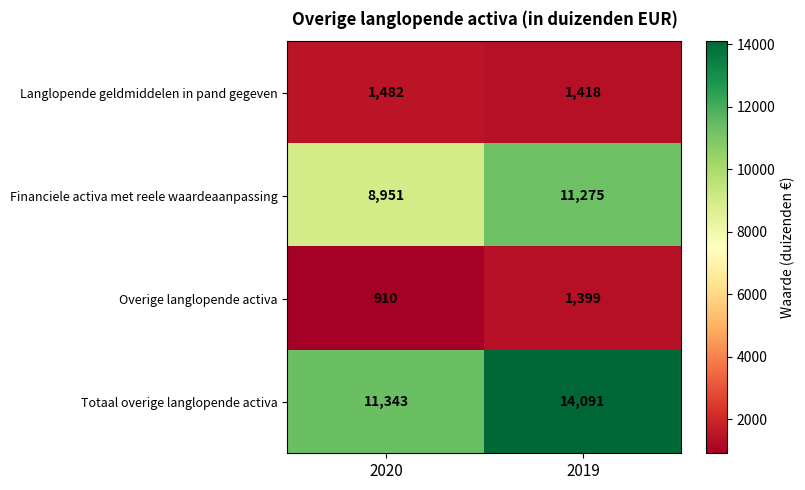

True or false: Overige langlopende activa has a value of 976 at 2019.

False